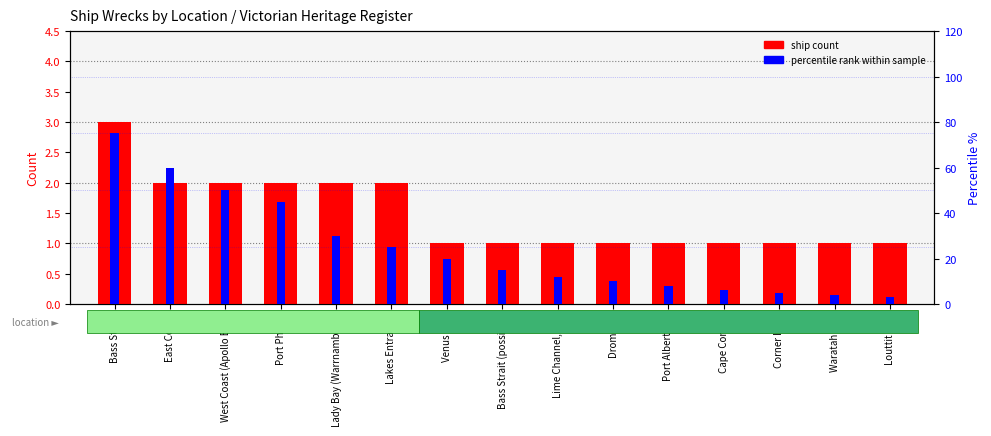

Read the percentile rank within sample value at Waratah Bay, to the nearest 5.

5